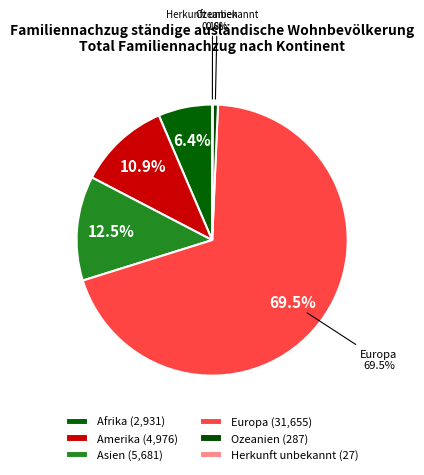

Is there any slice that represents more than half of the pie?

Yes